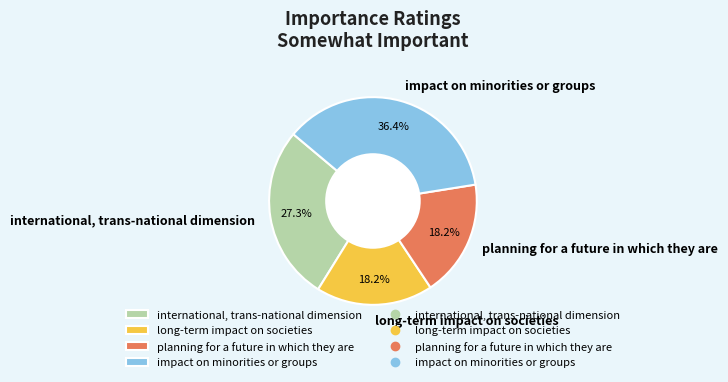

To the nearest percent, what portion does planning for a future in which they are represent?

18%